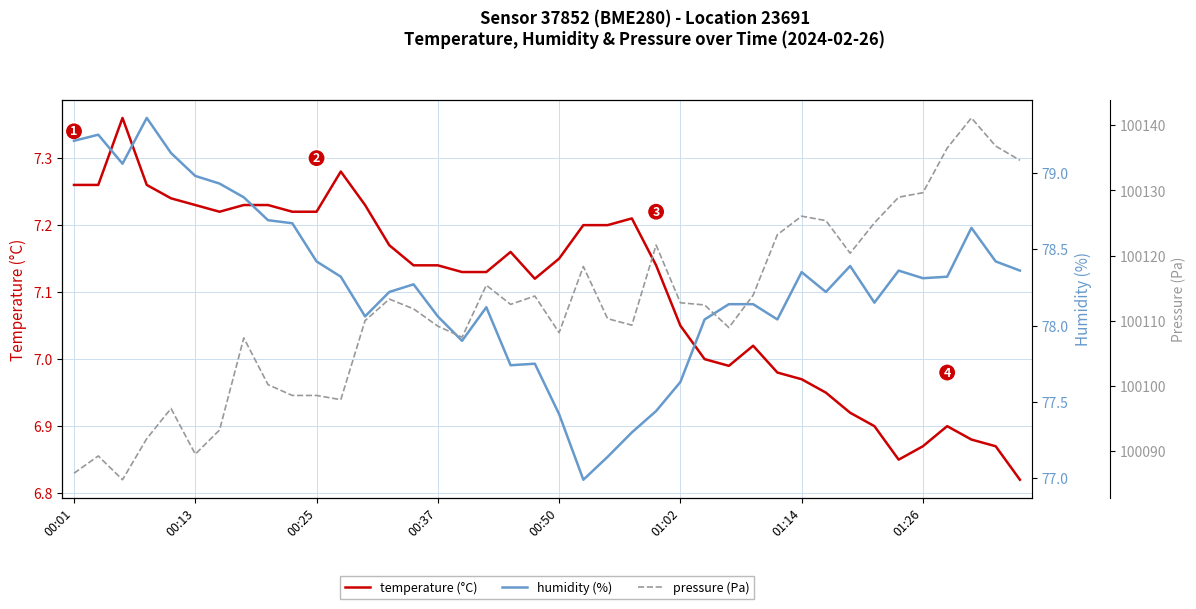

What is the total value across all series at 00:01?

100173.1